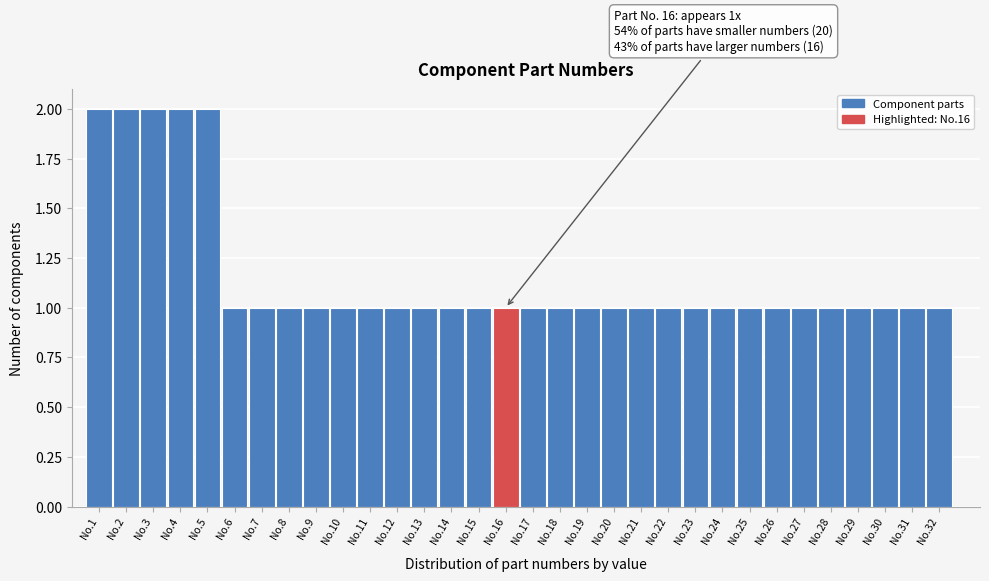

What is the sum of all values?

37